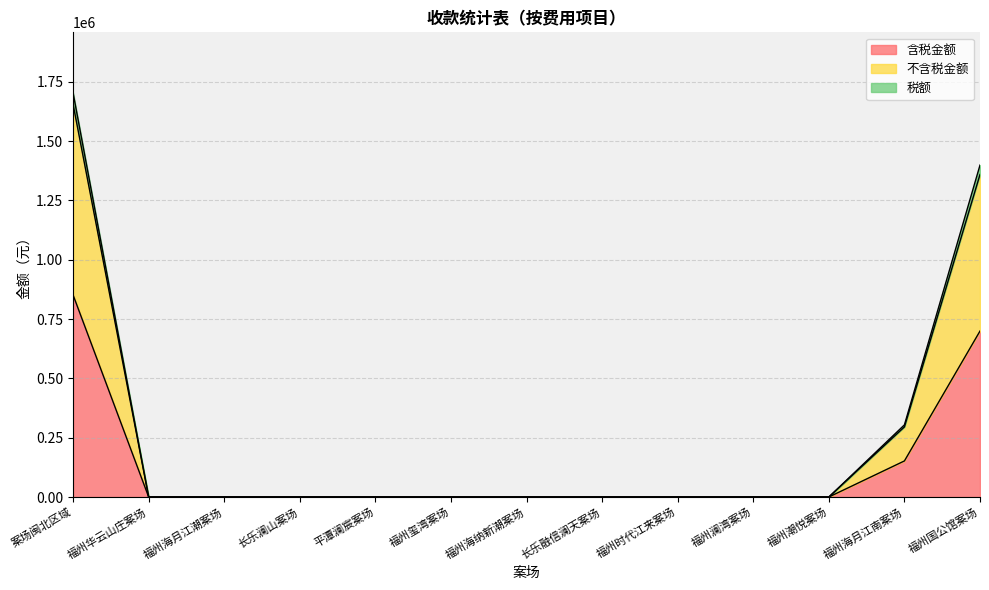

How many data points in 税额 are above 0?

3